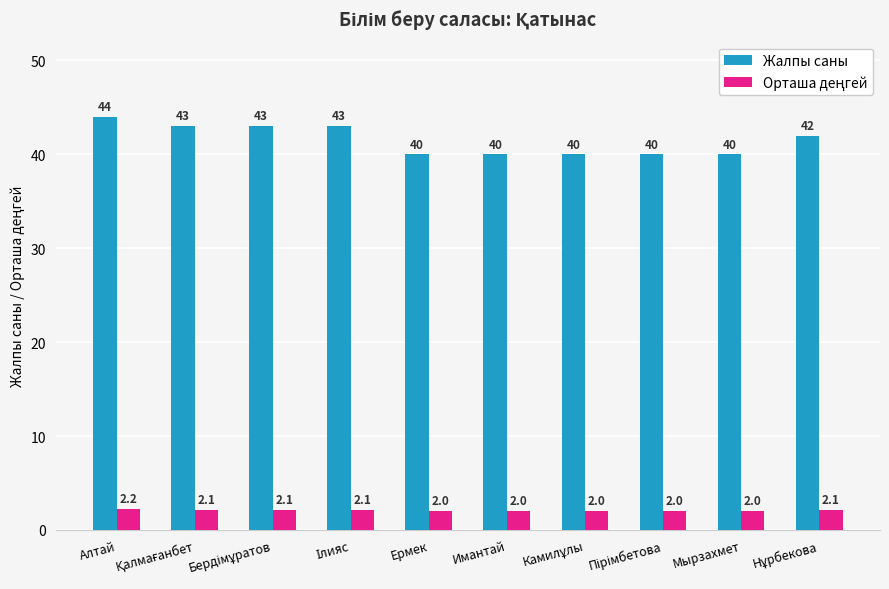

What is the spread (max minus min) of values at Имантай?

38.0